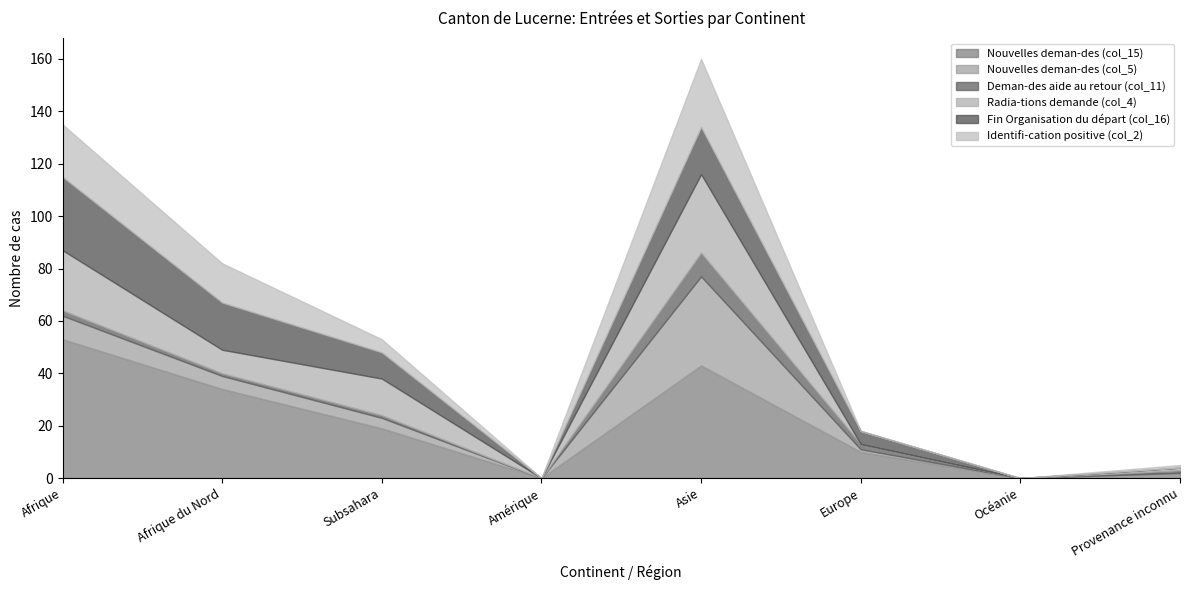

Where does the Nouvelles deman-des (col_5) series first go above 4?

Afrique